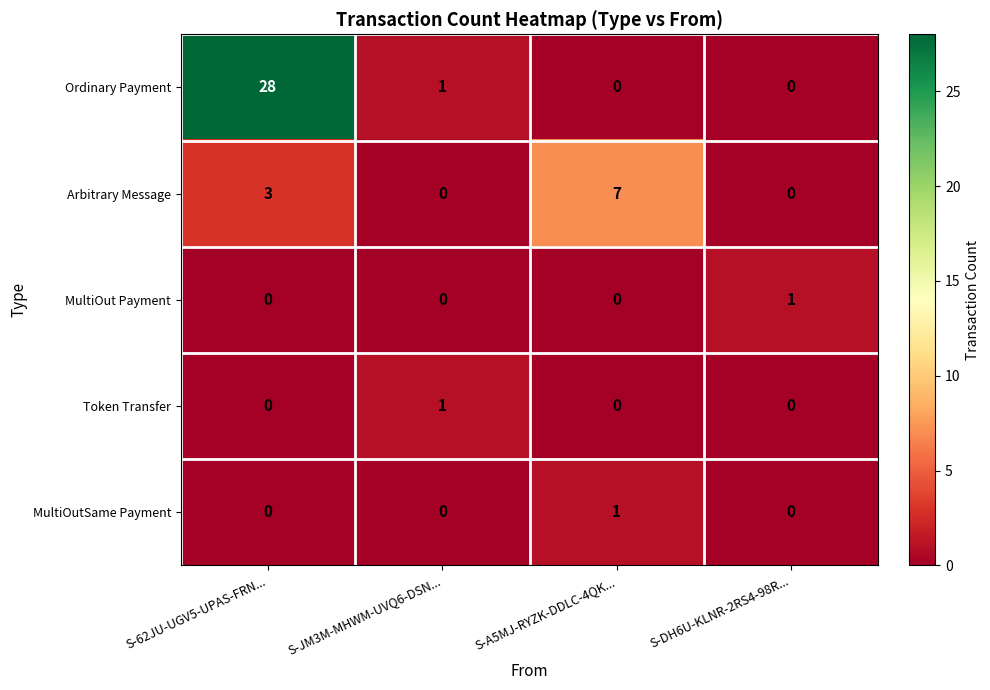

Which label corresponds to the largest value in the chart?

S-62JU-UGV5-UPAS-FRN...